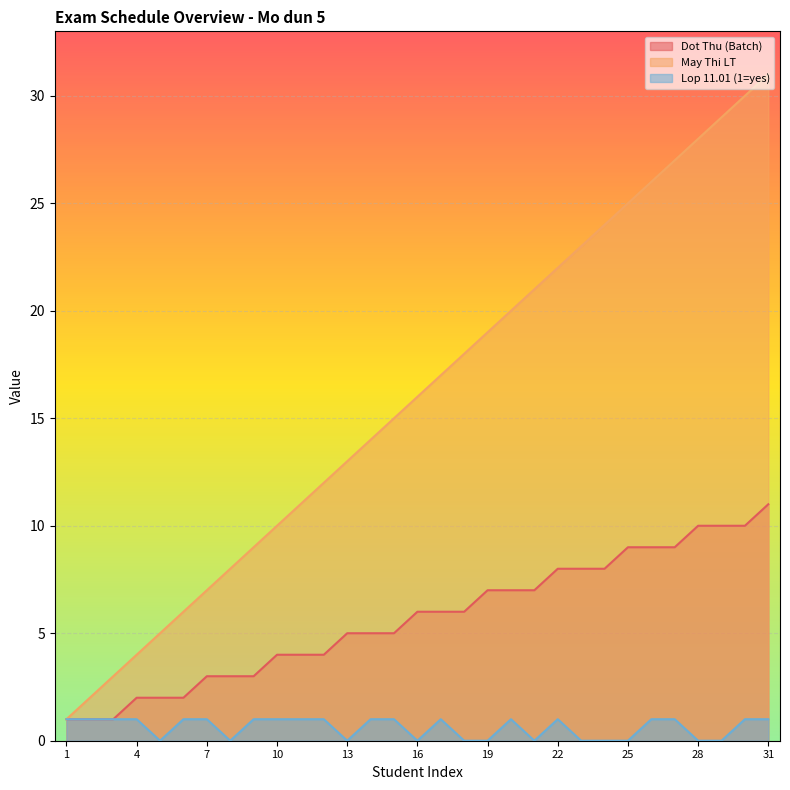

Rank the series by their average value, from highest to lowest.

May Thi LT, Dot Thu (Batch), Lop 11.01 (1=yes)